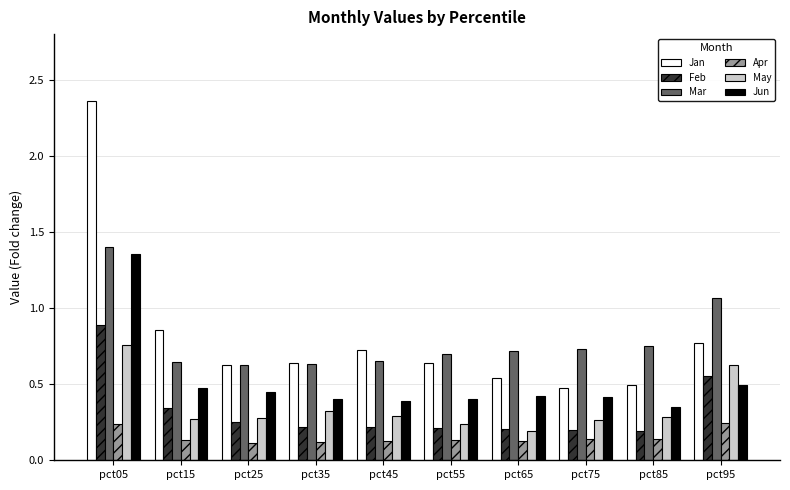

Are the bars grouped side by side (vs. stacked)?

Yes